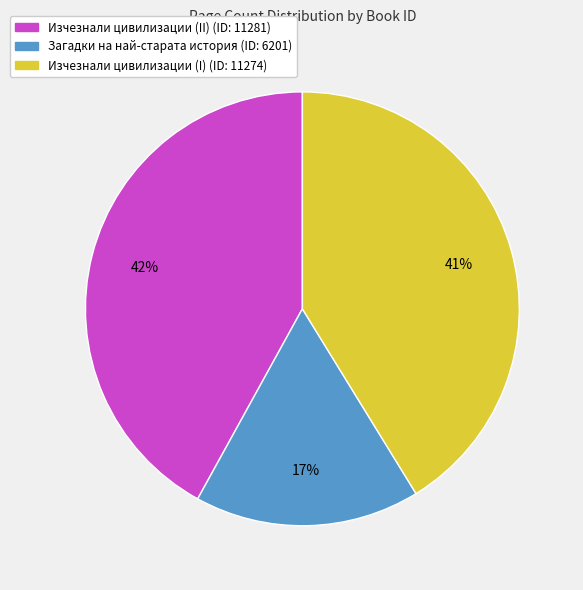

To the nearest percent, what is the difference between the largest and smallest slice percentages?

25%